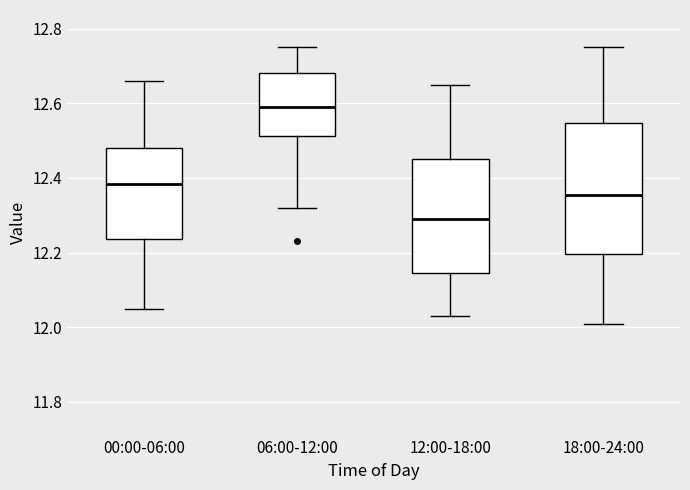

Reading left to right, transcribe this box plot: for each box, give where its median line is, the range the box spans, and where its two whiskers end, as read against the y-axis. The values are not printed on the chart, so give them approximately, as read against the axis.

00:00-06:00: median 12.38, box 12.24 to 12.48, whiskers 12.06 to 12.66
06:00-12:00: median 12.60, box 12.52 to 12.68, whiskers 12.32 to 12.76
12:00-18:00: median 12.30, box 12.14 to 12.46, whiskers 12.04 to 12.66
18:00-24:00: median 12.36, box 12.20 to 12.54, whiskers 12.02 to 12.76